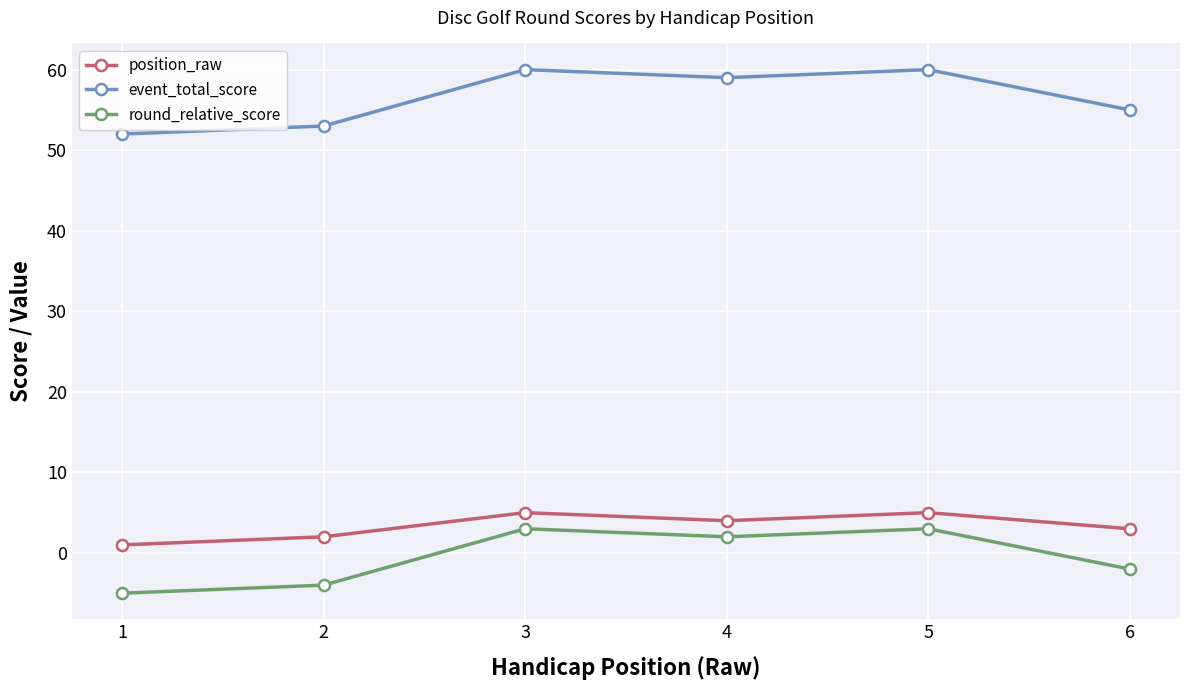

Where does the round_relative_score series first go above 2?

3